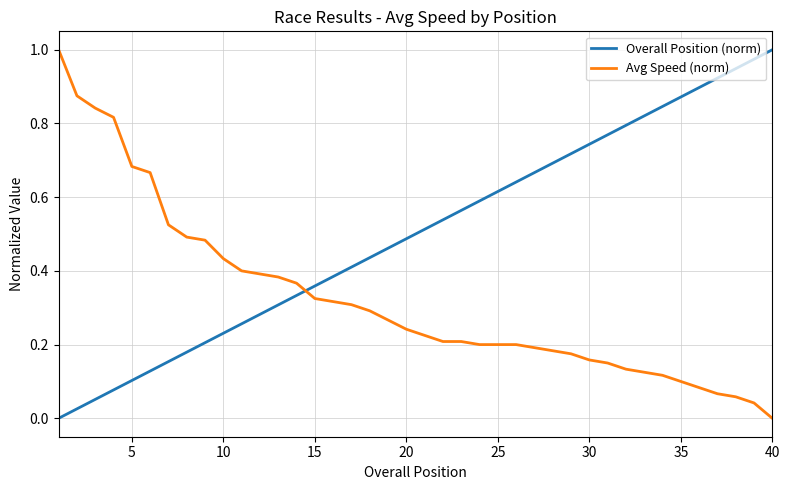

Count the number of data series in this chart.

2